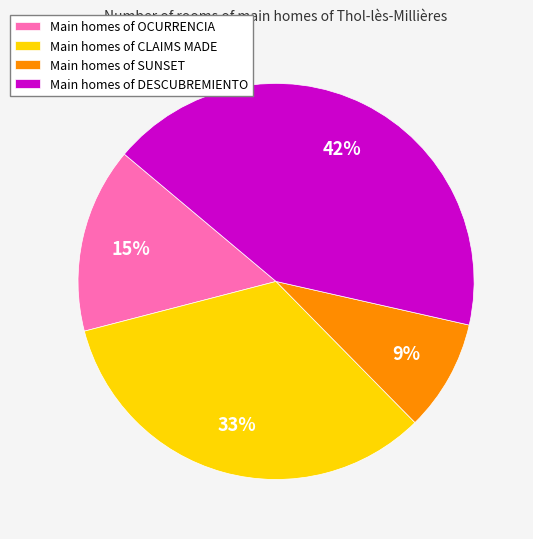

To the nearest percent, what portion does Main homes of OCURRENCIA represent?

15%